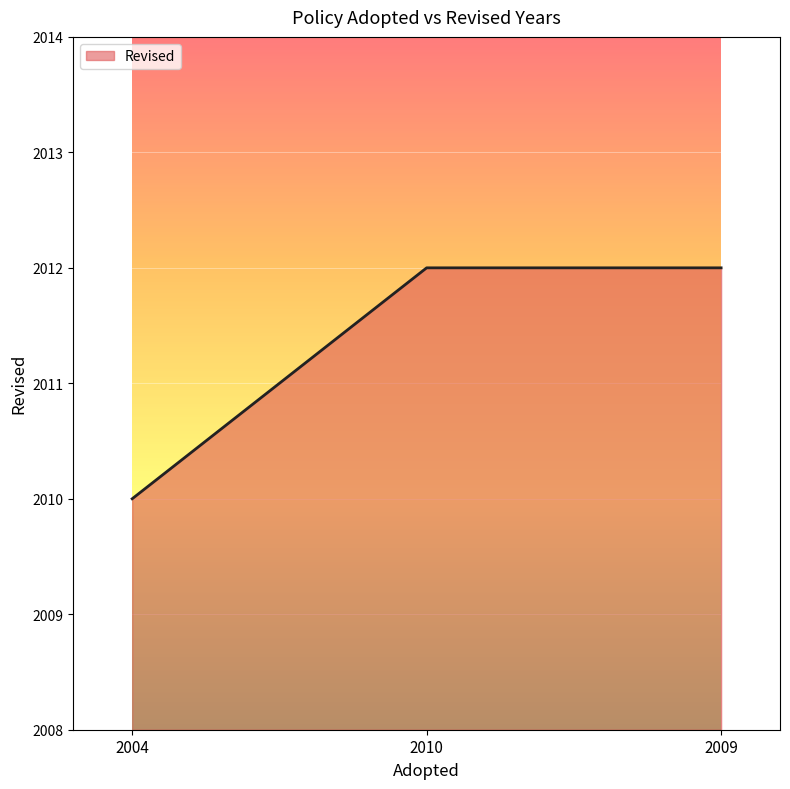

Does the chart have visible grid lines?

Yes